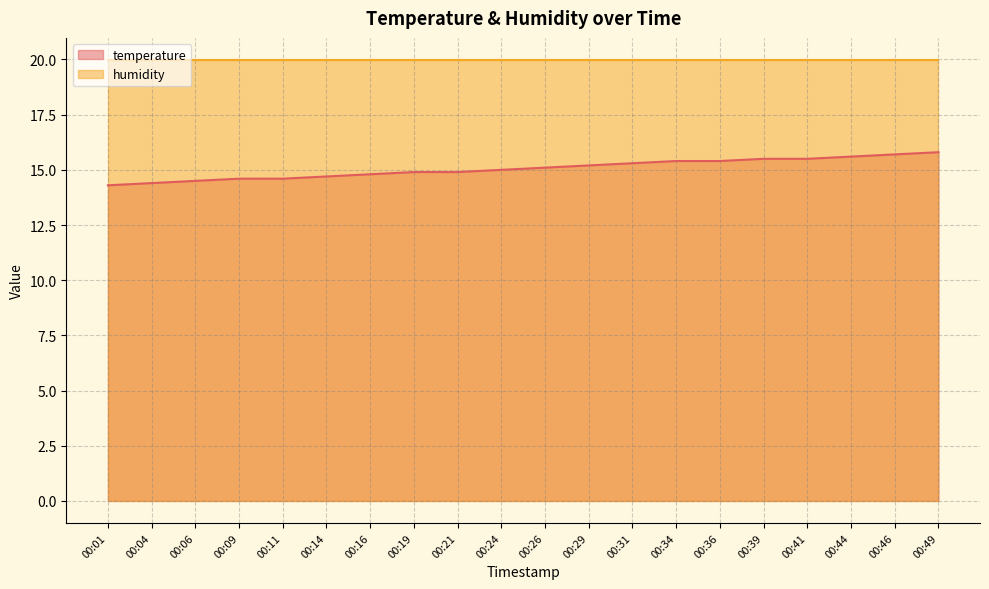

How many values are below 15?

9